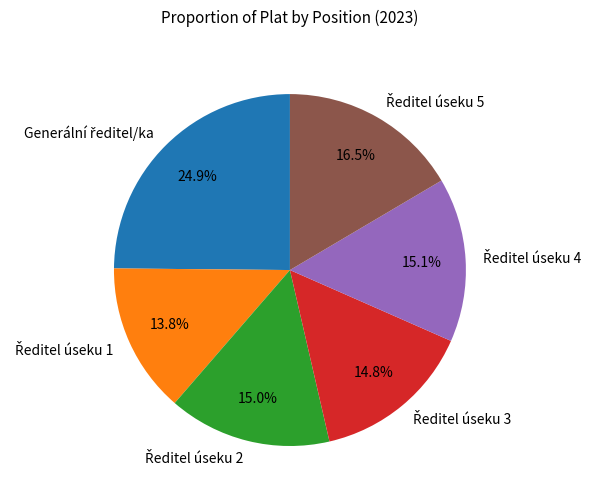

Is there any slice that represents more than half of the pie?

No